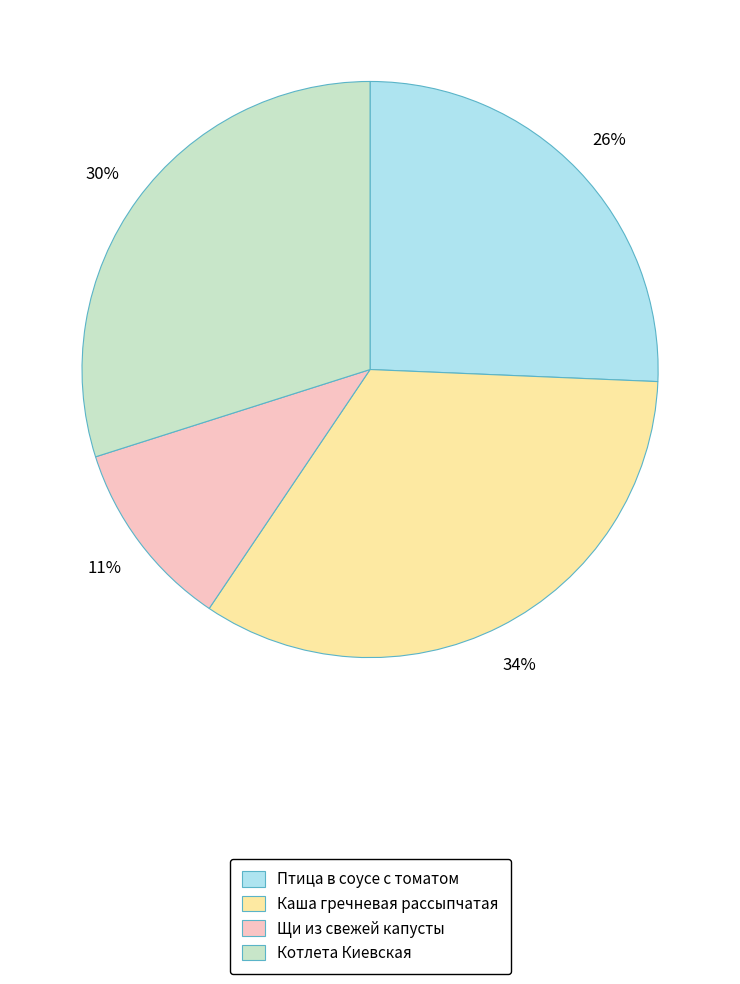

Is the sum of Щи из свежей капусты and Птица в соусе с томатом greater than half?

No